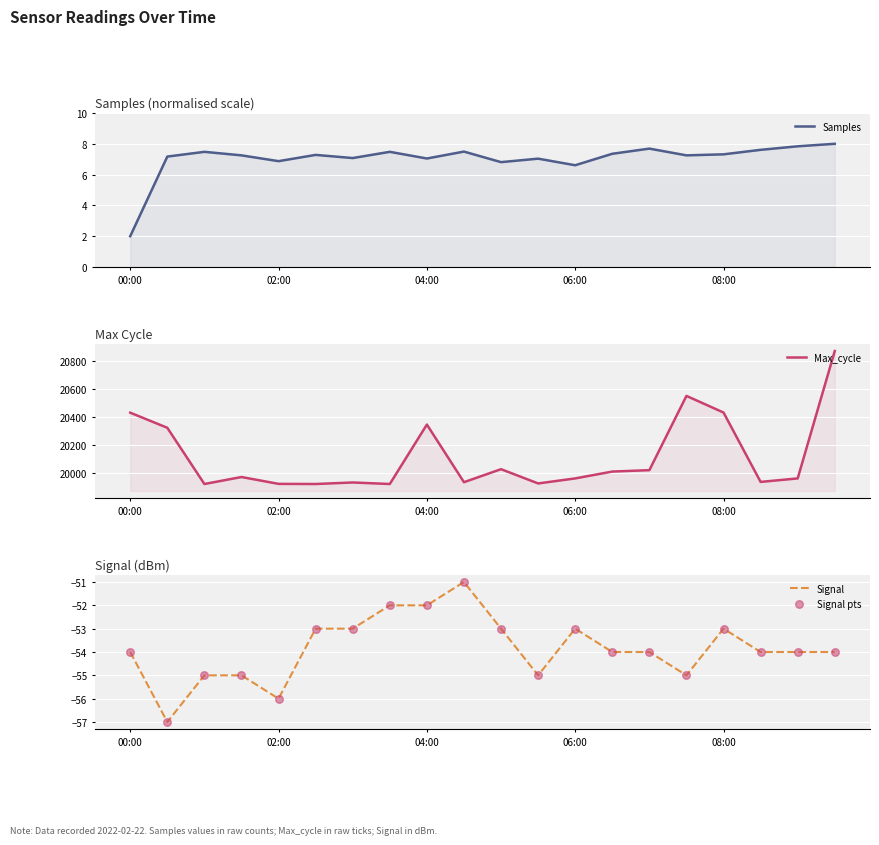

Which series contains the lowest Y value?

Signal